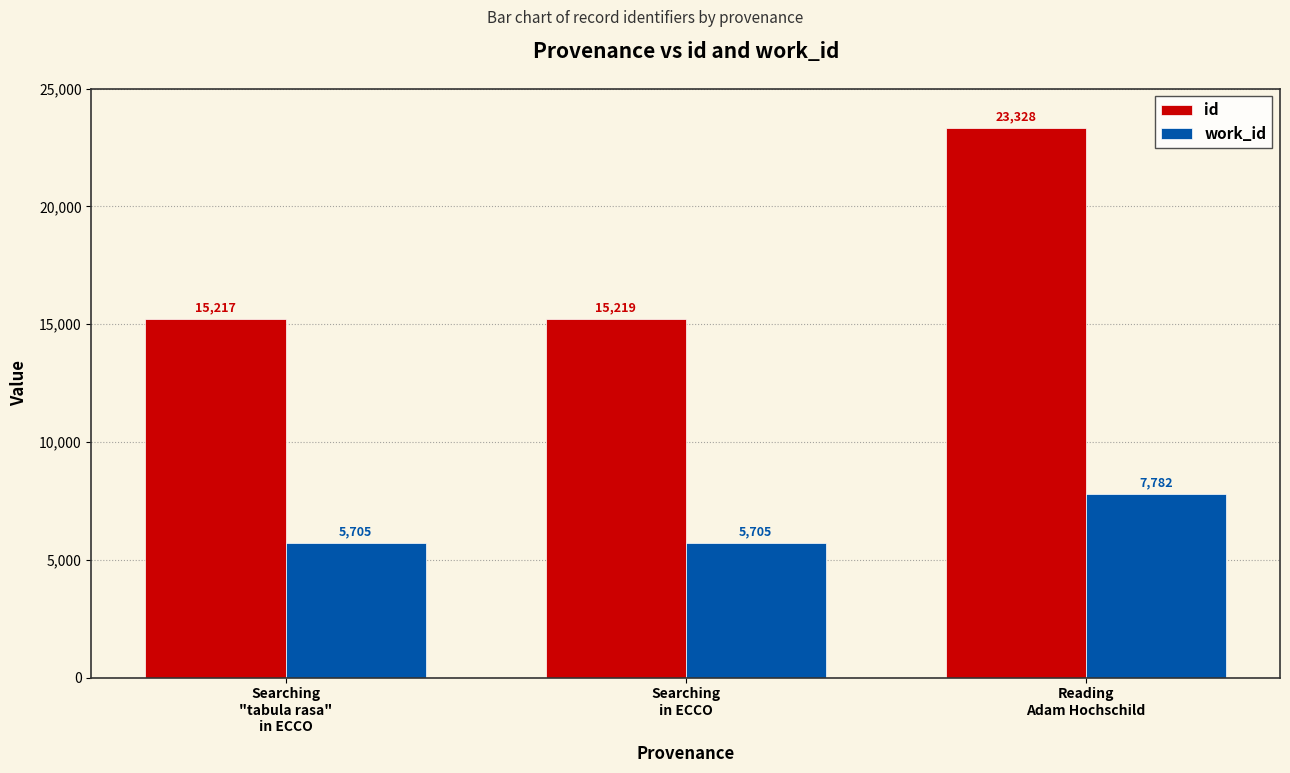

Between Searching
in ECCO and Reading
Adam Hochschild, which series saw the biggest shift?

id